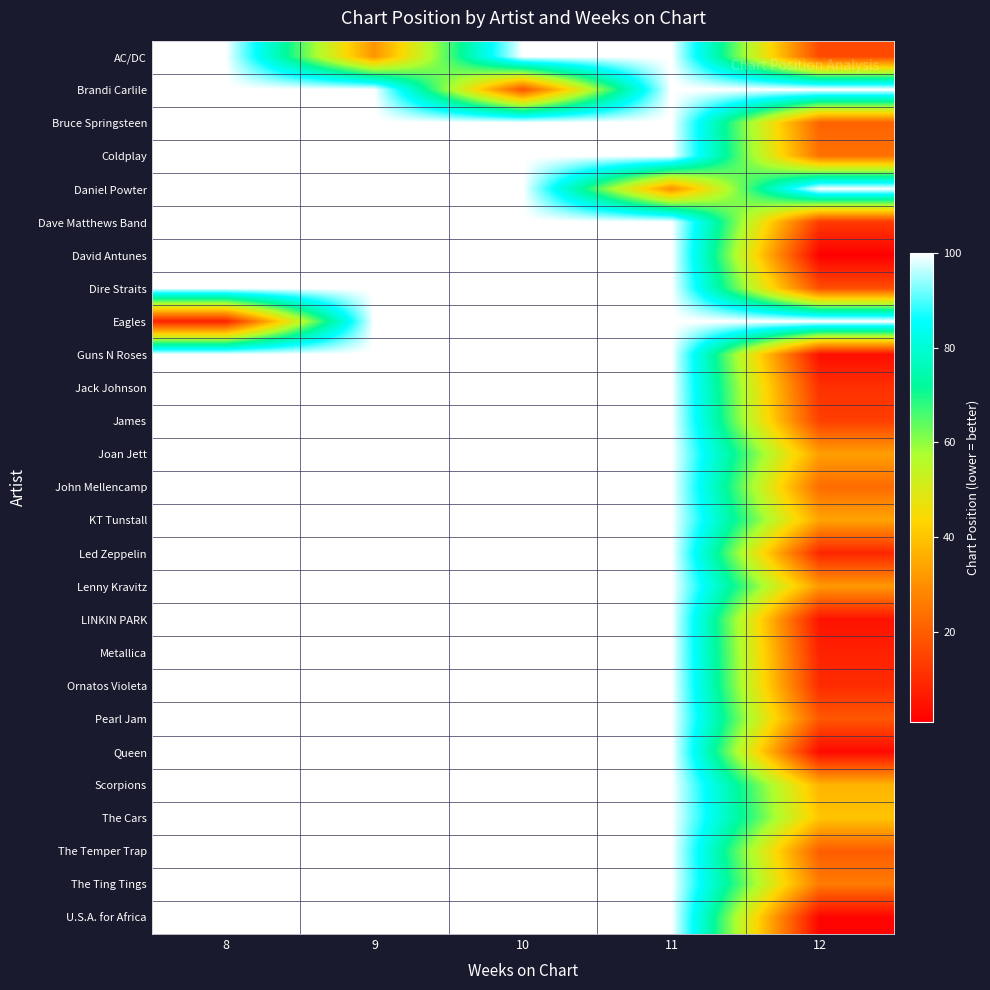

At 11, list the series in order from largest to smallest.

AC/DC, Brandi Carlile, Bruce Springsteen, Coldplay, Dave Matthews Band, David Antunes, Dire Straits, Eagles, Guns N Roses, Jack Johnson, James, Joan Jett, John Mellencamp, KT Tunstall, Led Zeppelin, Lenny Kravitz, LINKIN PARK, Metallica, Ornatos Violeta, Pearl Jam, Queen, Scorpions, The Cars, The Temper Trap, The Ting Tings, U.S.A. for Africa, Daniel Powter